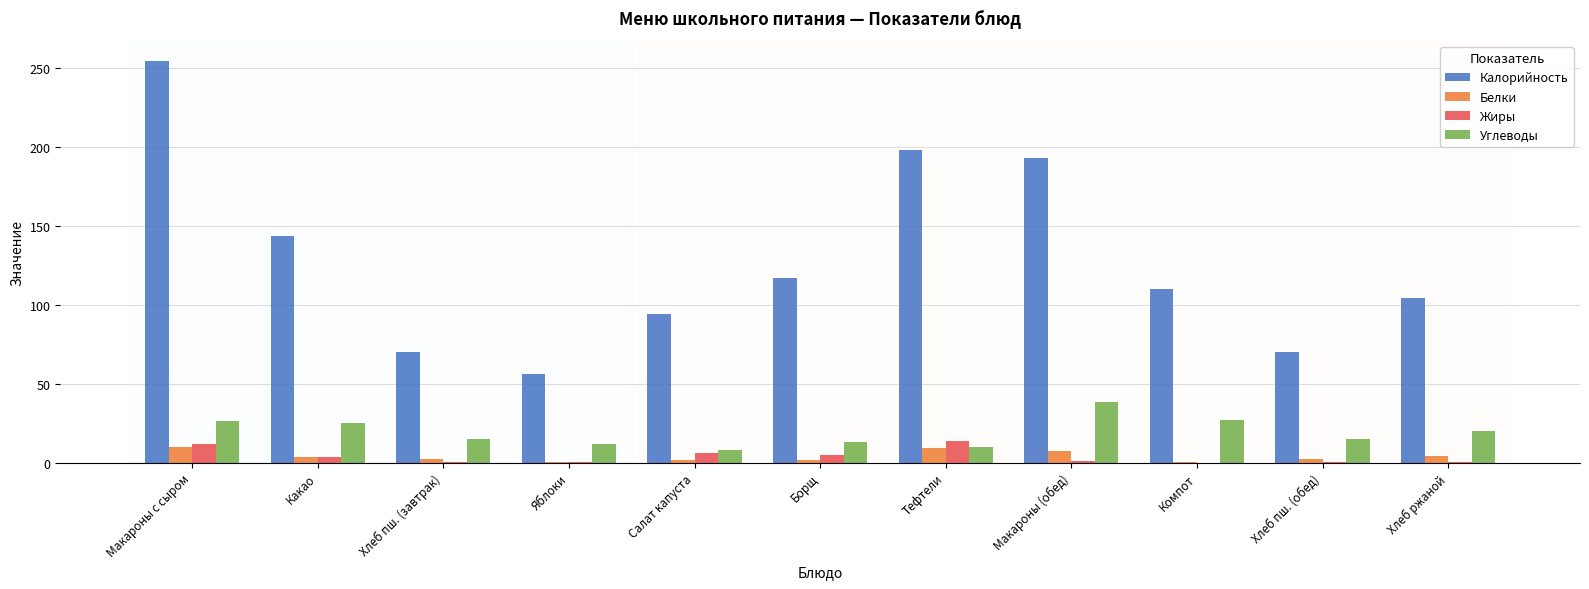

Are the bars grouped side by side (vs. stacked)?

Yes